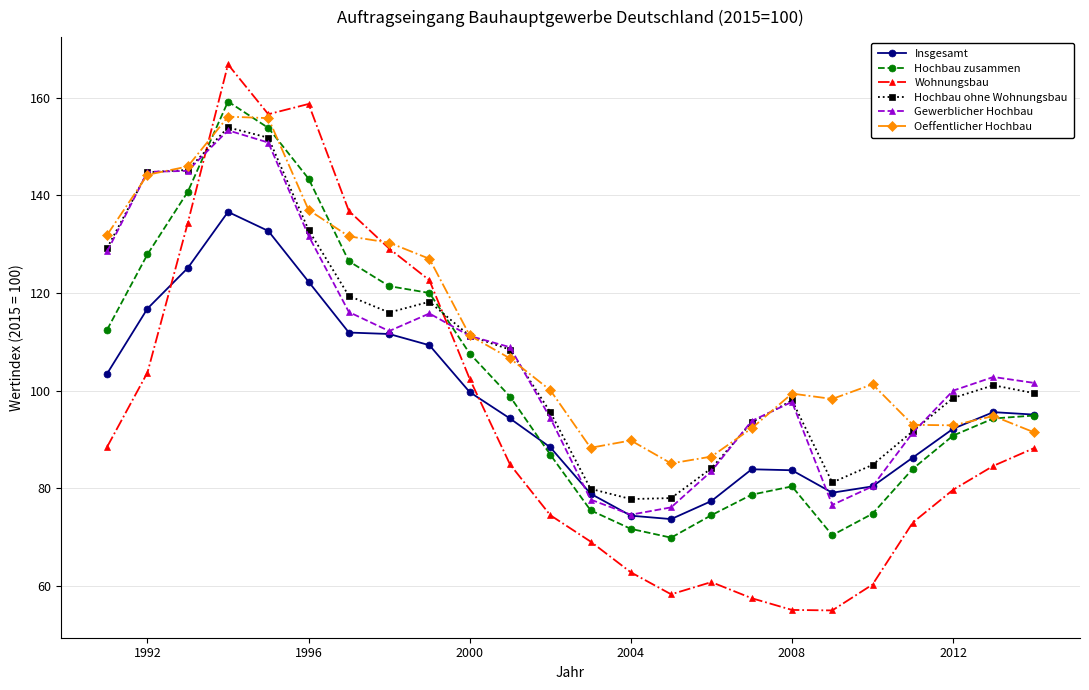

What is the sum of all Oeffentlicher Hochbau values?

2691.0